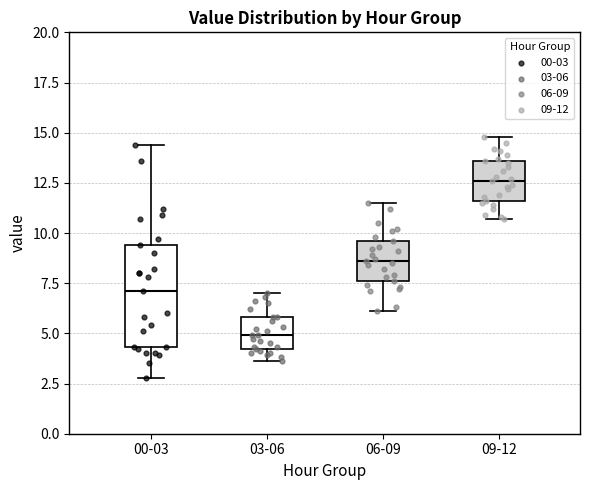

Which box's median line is the lowest?

03-06